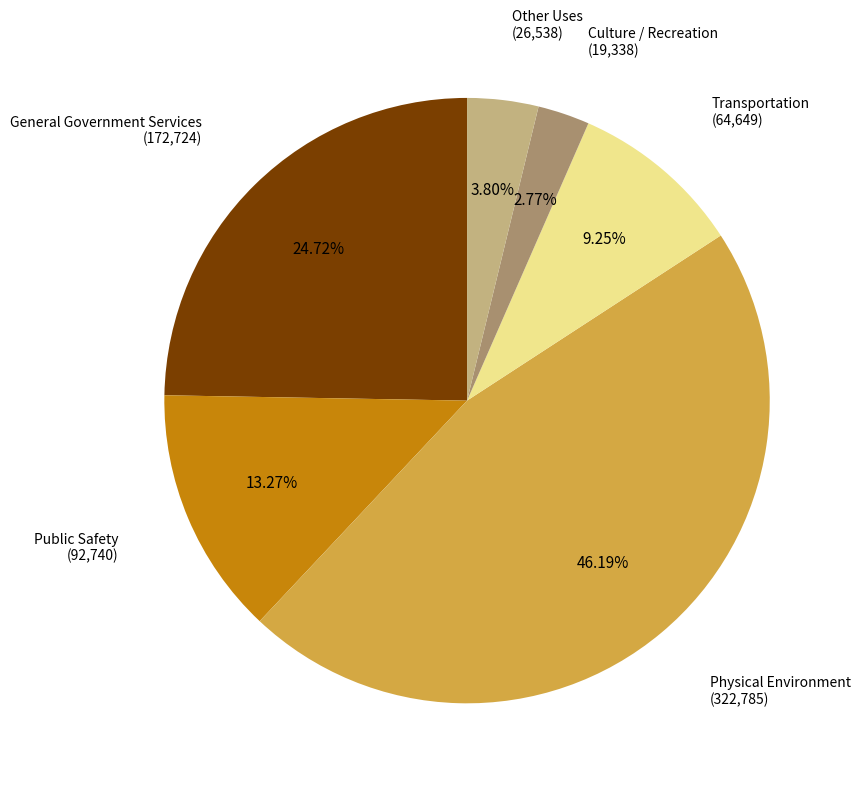

Is there any slice that represents more than half of the pie?

No